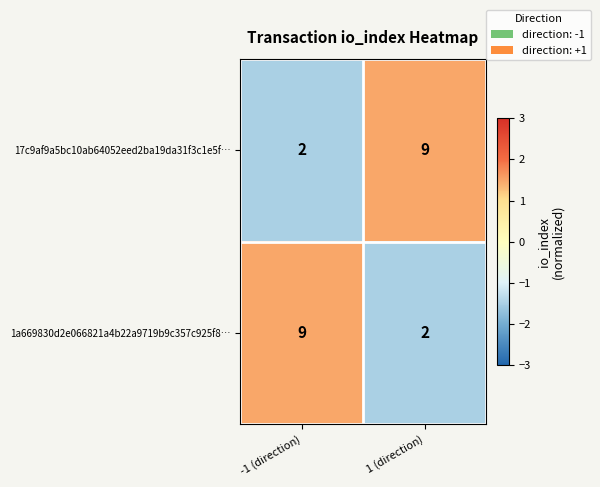

At which label does 17c9af9a5bc10ab64052eed2ba19da31f3c1e5f… reach its minimum?

-1 (direction)